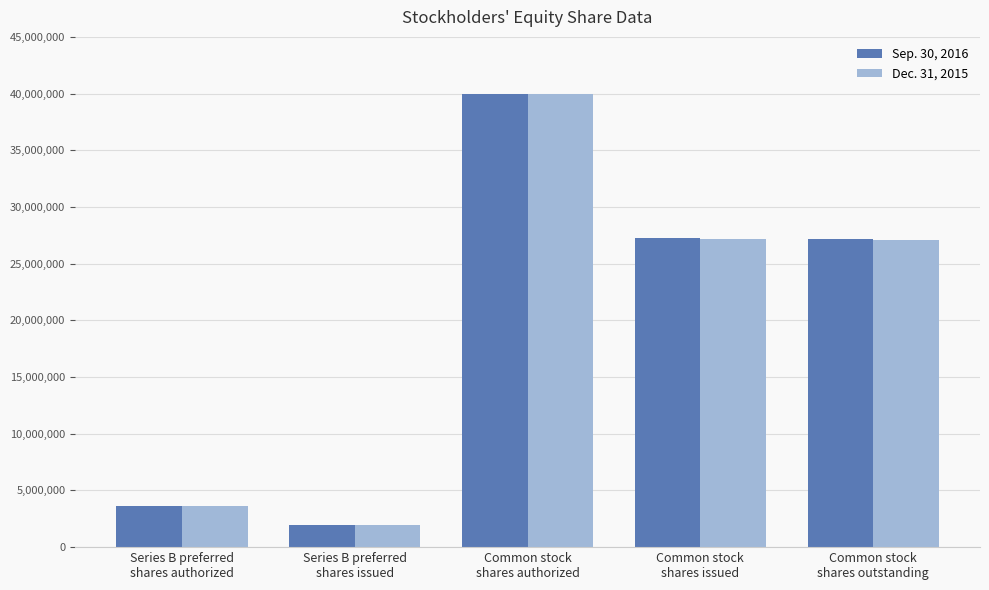

How many data points in Sep. 30, 2016 are less than 27142218?

2